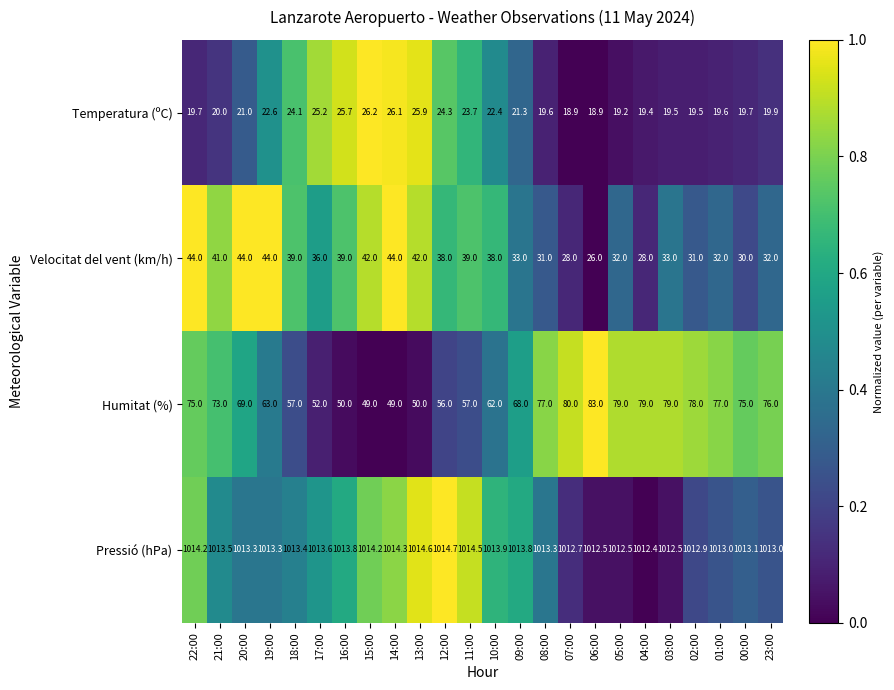

Rank the series by their maximum value, from highest to lowest.

Pressió (hPa), Humitat (%), Velocitat del vent (km/h), Temperatura (ºC)